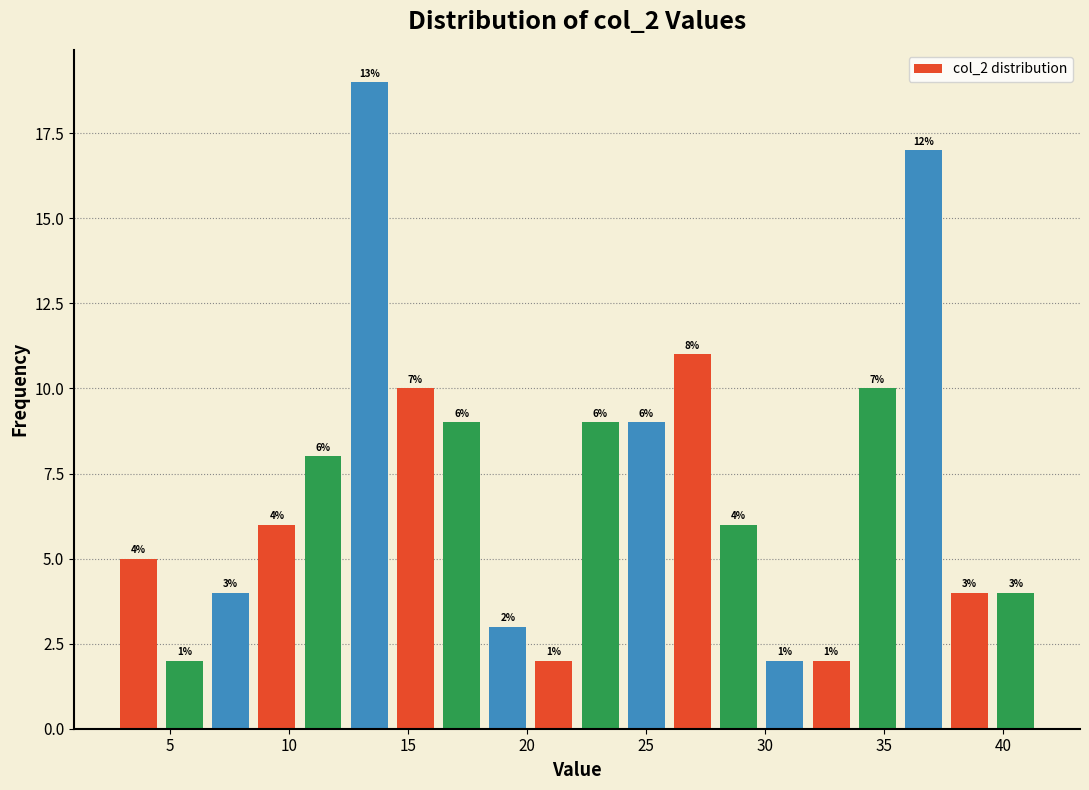

Around what value on the x-axis is the tallest bar? Give the approximate position of its centre, as read against the axis.

13.5